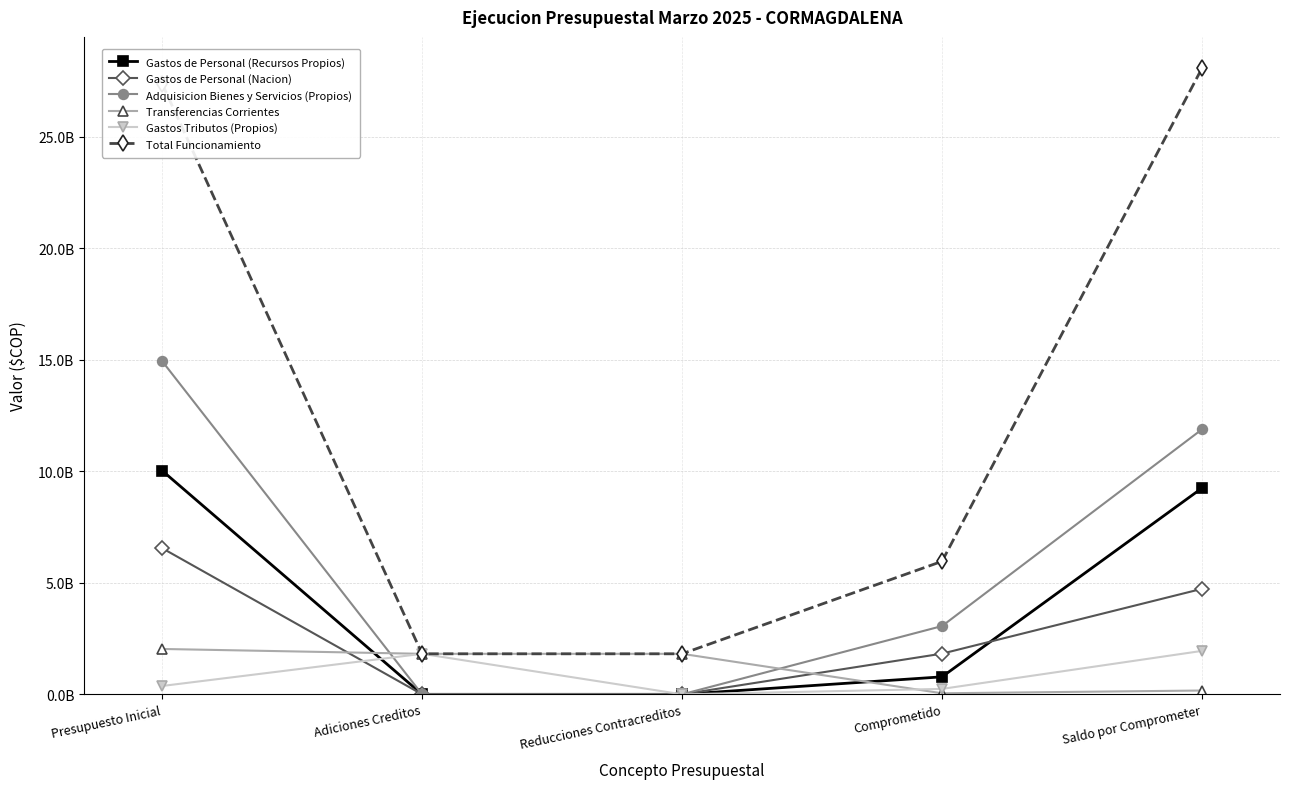

At Reducciones Contracreditos, list the series in order from smallest to largest.

Gastos de Personal (Recursos Propios), Gastos de Personal (Nacion), Adquisicion Bienes y Servicios (Propios), Gastos Tributos (Propios), Transferencias Corrientes, Total Funcionamiento